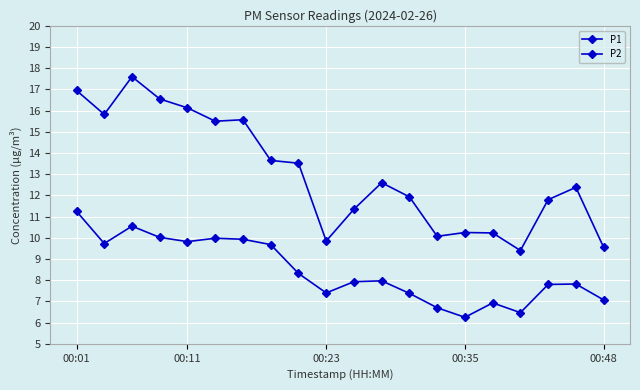

Reading left to right, extract all data points from this chart.

P1: 16.9	15.8	17.6	16.6	16.1	15.5	15.6	13.7	13.5	9.8	11.3	12.6	11.9	10.1	10.2	10.2	9.4	11.8	12.4	9.6
P2: 11.2	9.7	10.6	10.0	9.8	10.0	9.9	9.7	8.3	7.4	7.9	8.0	7.4	6.7	6.2	6.9	6.5	7.8	7.8	7.1